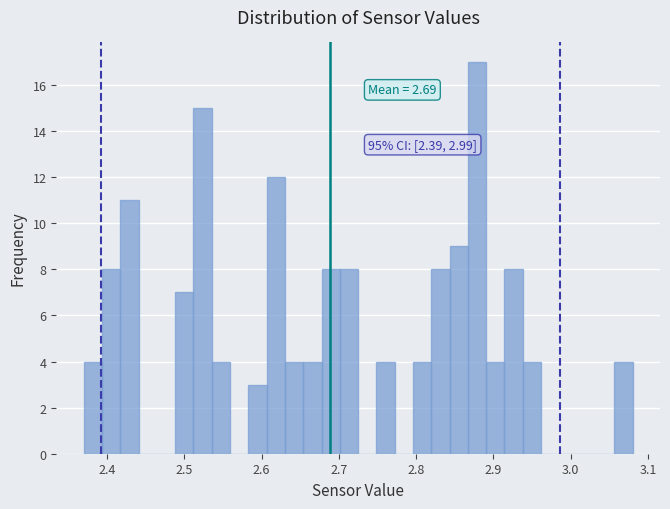

Around what value on the x-axis is the tallest bar? Give the approximate position of its centre, as read against the axis.

2.88